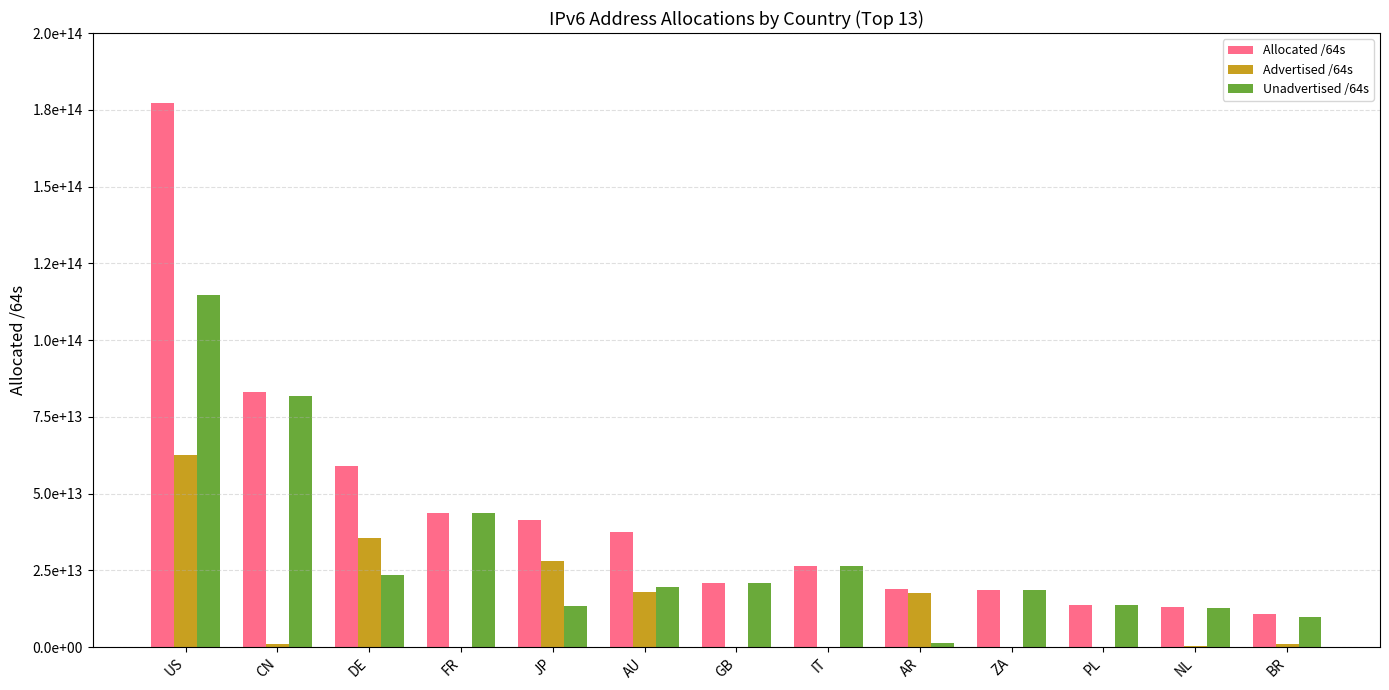

At JP, list the series in order from smallest to largest.

Unadvertised /64s, Advertised /64s, Allocated /64s